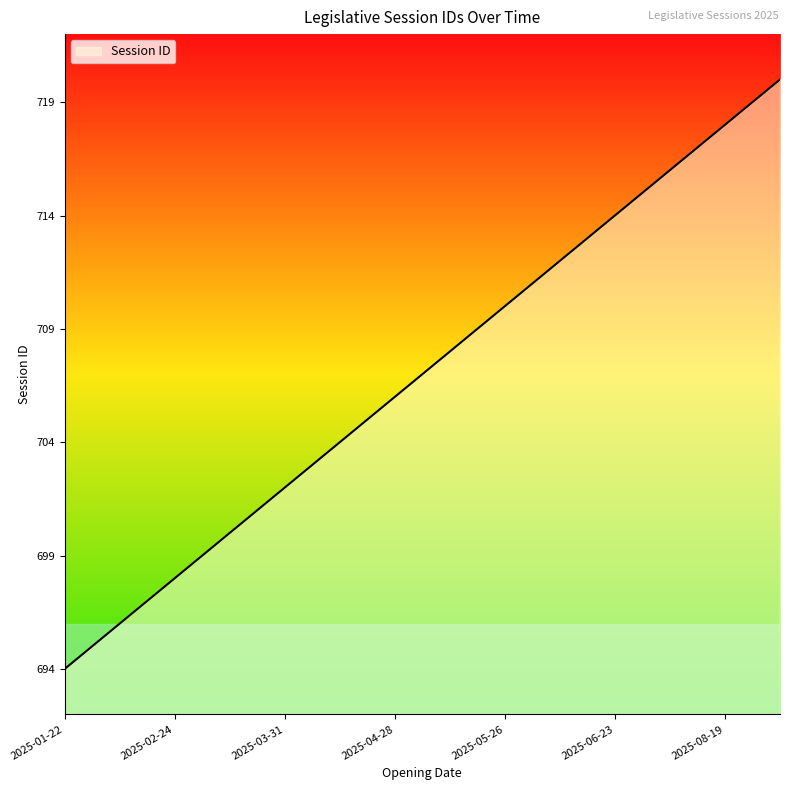

What is the maximum value shown in the chart?

720